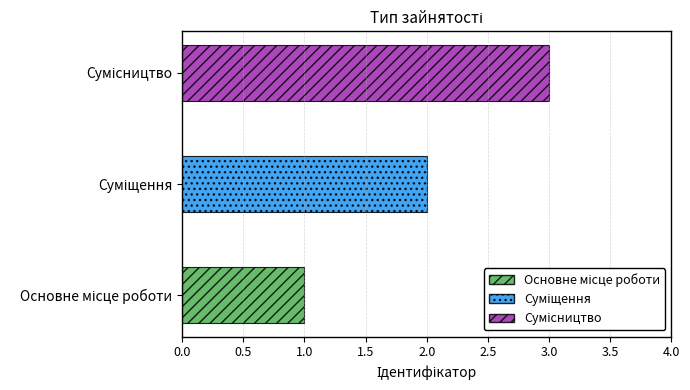

What is the sum of all values?

6